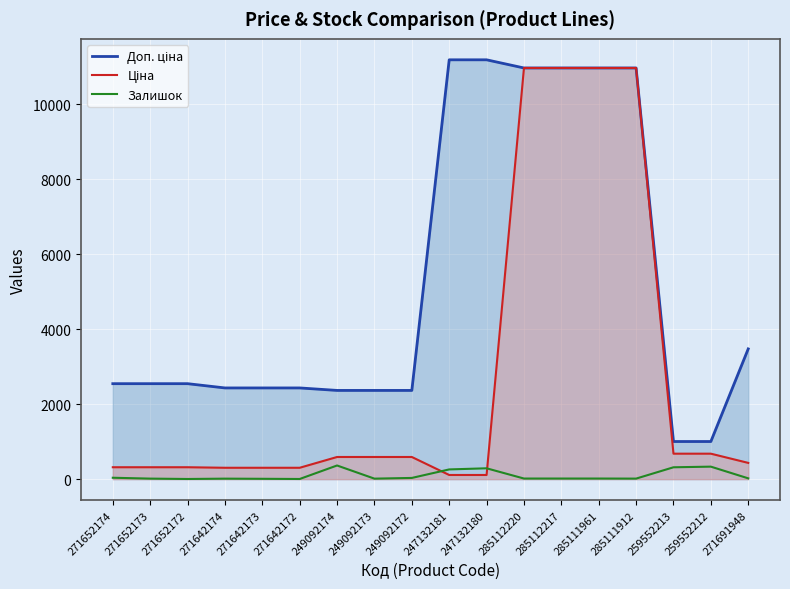

After their last crossing, which series has the higher values: Залишок or Ціна?

Ціна